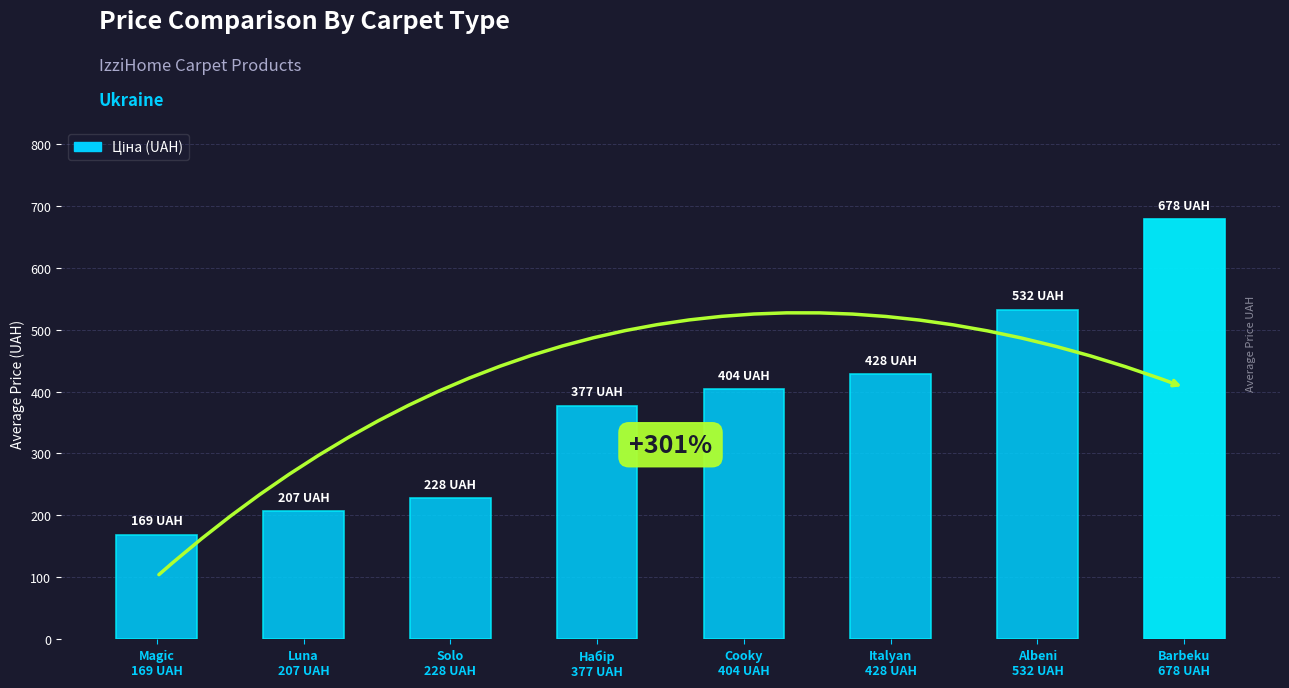

True or false: the data shows 169 at Magic
169 UAH.

True